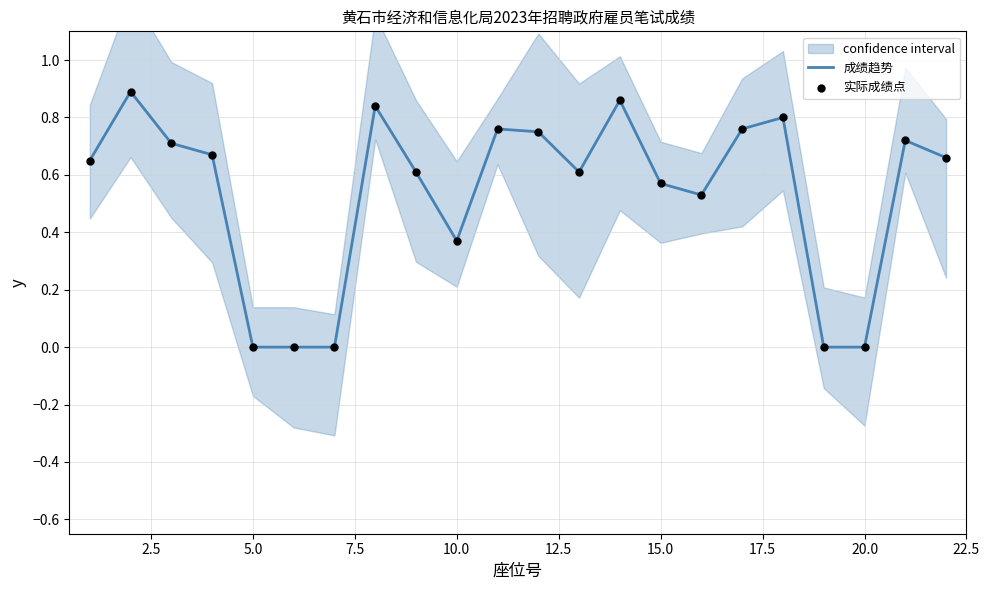

Which series reaches the maximum Y coordinate?

成绩趋势